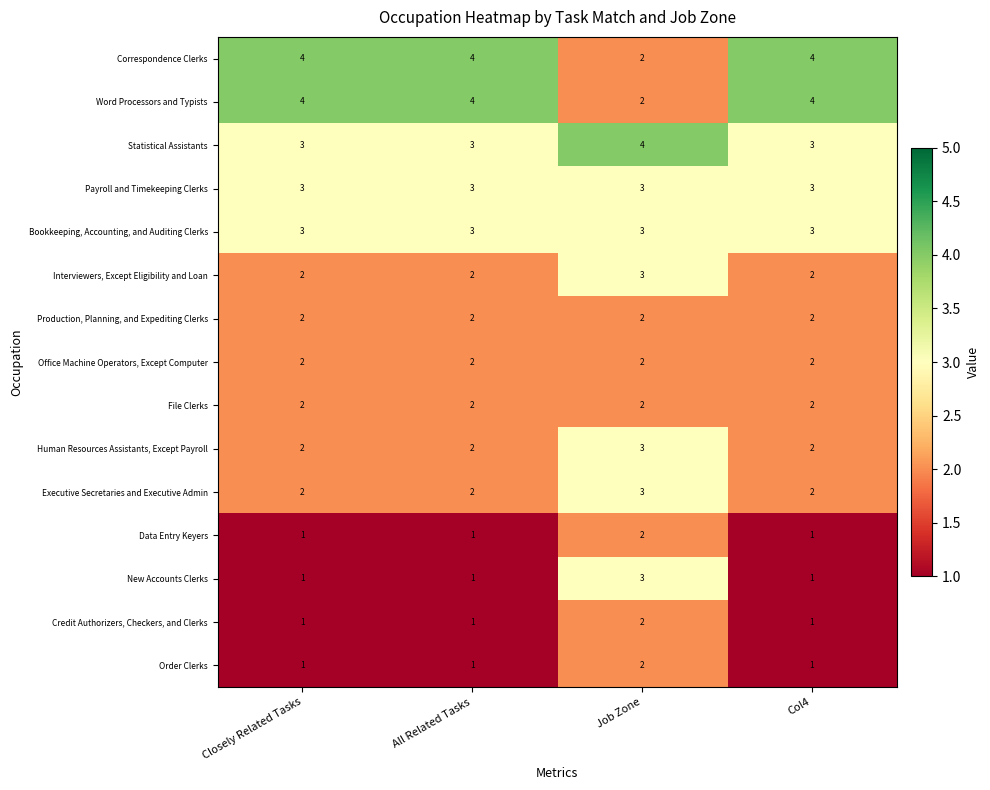

Is it true that Bookkeeping, Accounting, and Auditing Clerks equals 3 at Closely Related Tasks?

True